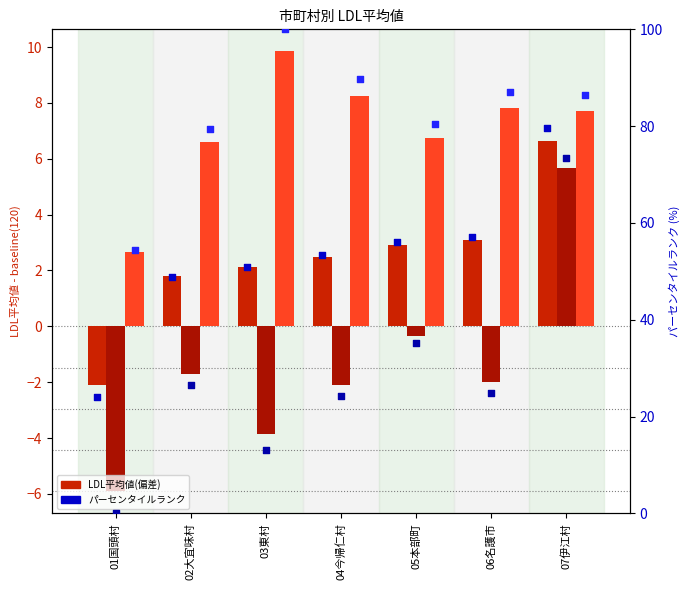

At how many categories does at least one series exceed 45?

7